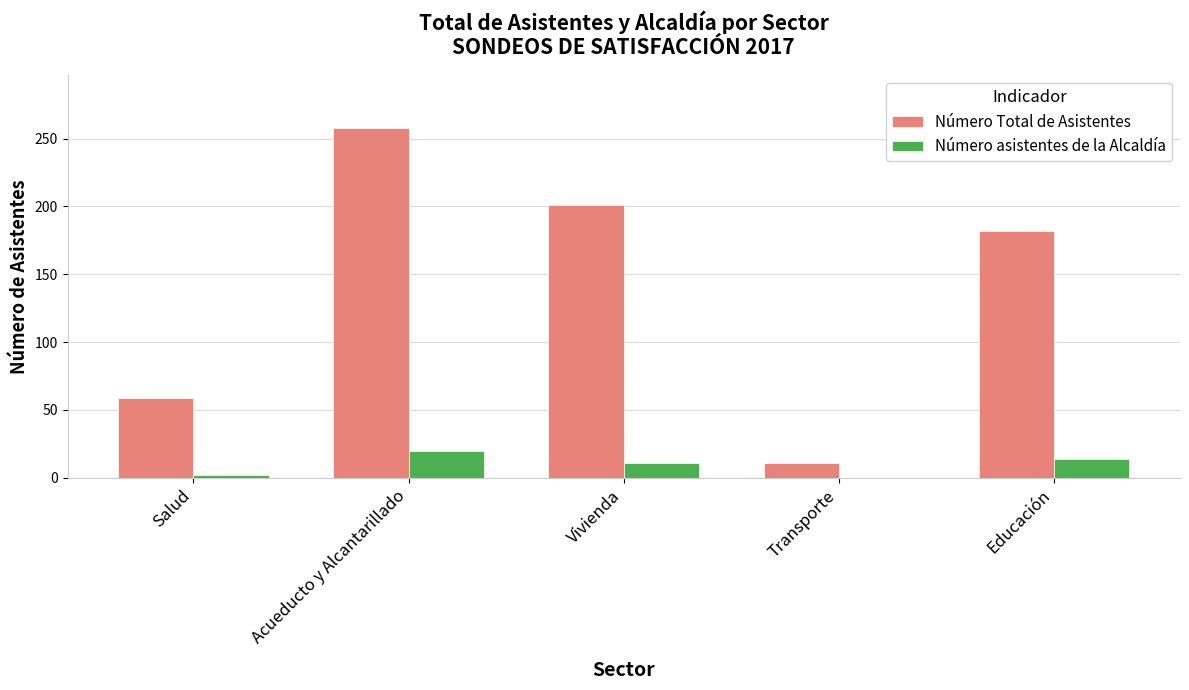

The value of Número asistentes de la Alcaldía at Vivienda is 11. True or false?

True